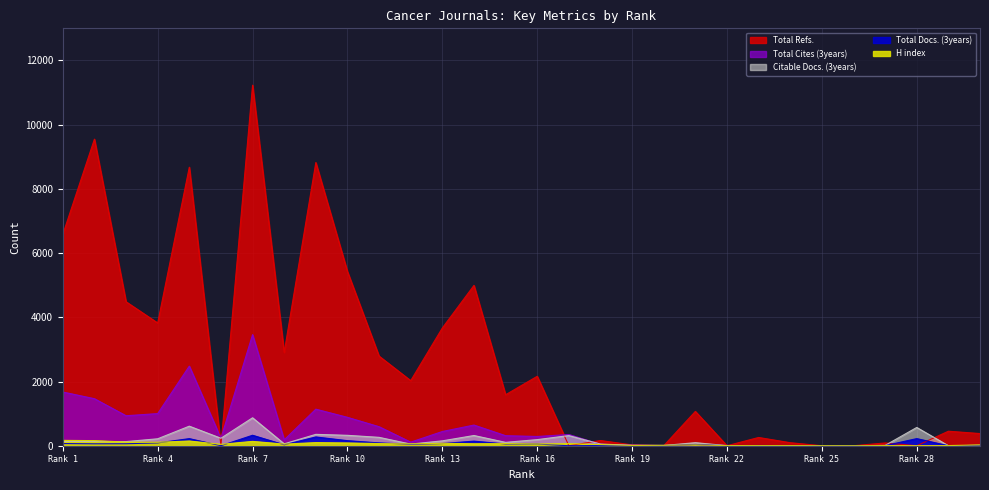

How many times do Total Docs. (3years) and H index cross each other?

13